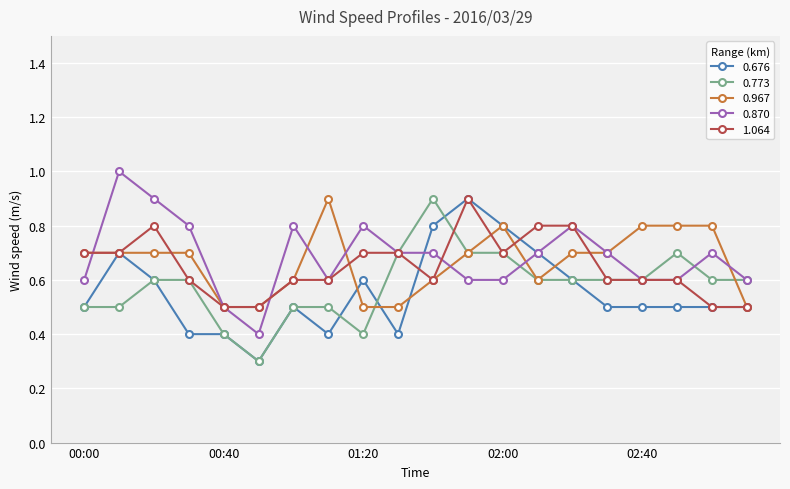

At how many categories does at least one series exceed 0?

20